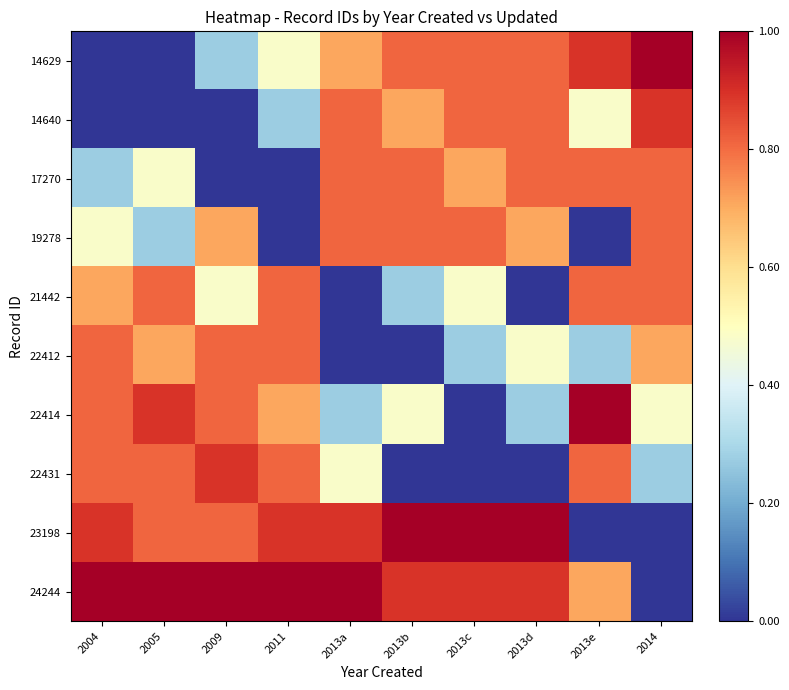

Between 2004 and 2011, which series saw the biggest shift?

14629